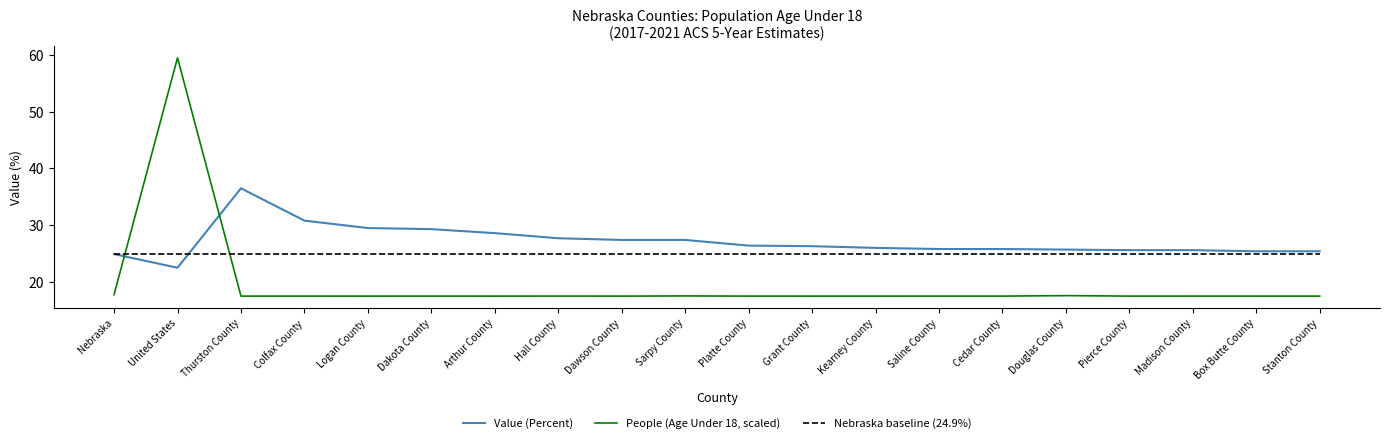

What is the spread (max minus min) of values at Kearney County?

8.5